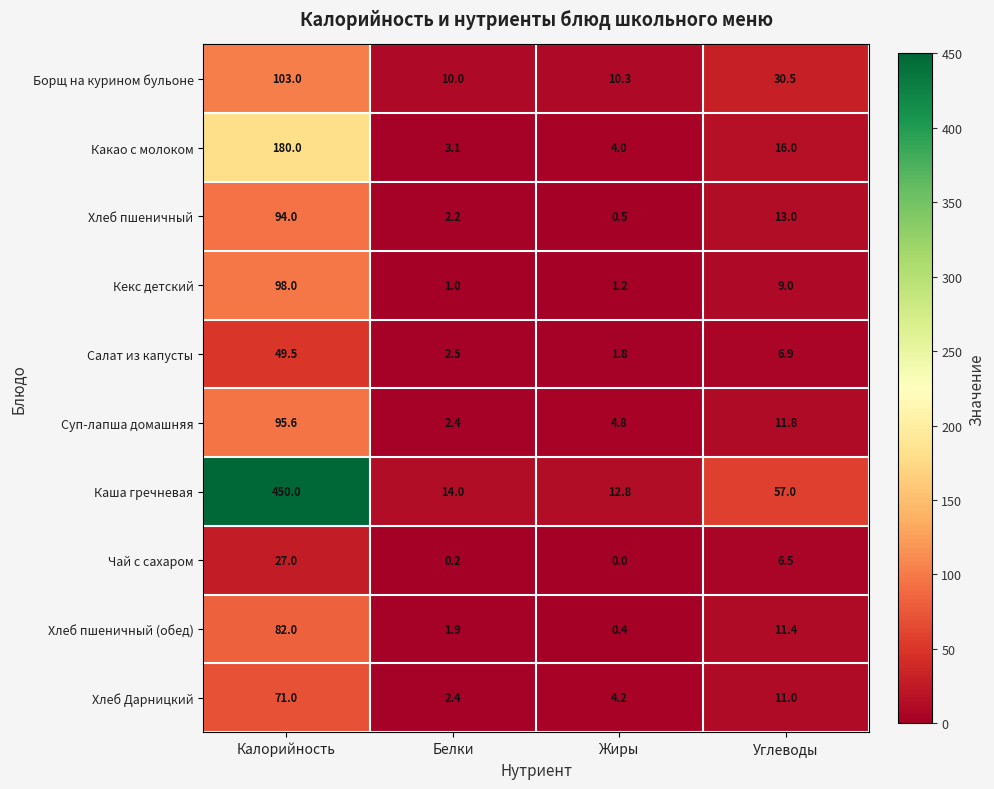

What is the difference between the maximum and minimum values in the Хлеб пшеничный (обед) series?

81.6